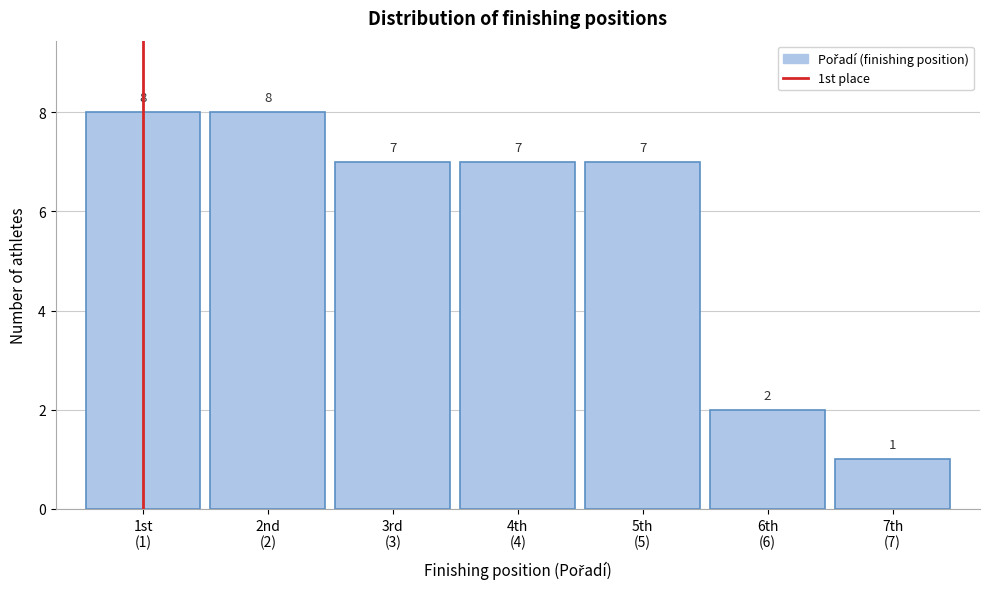

Reading left to right, list all the values displayed in this chart.

8	8	7	7	7	2	1